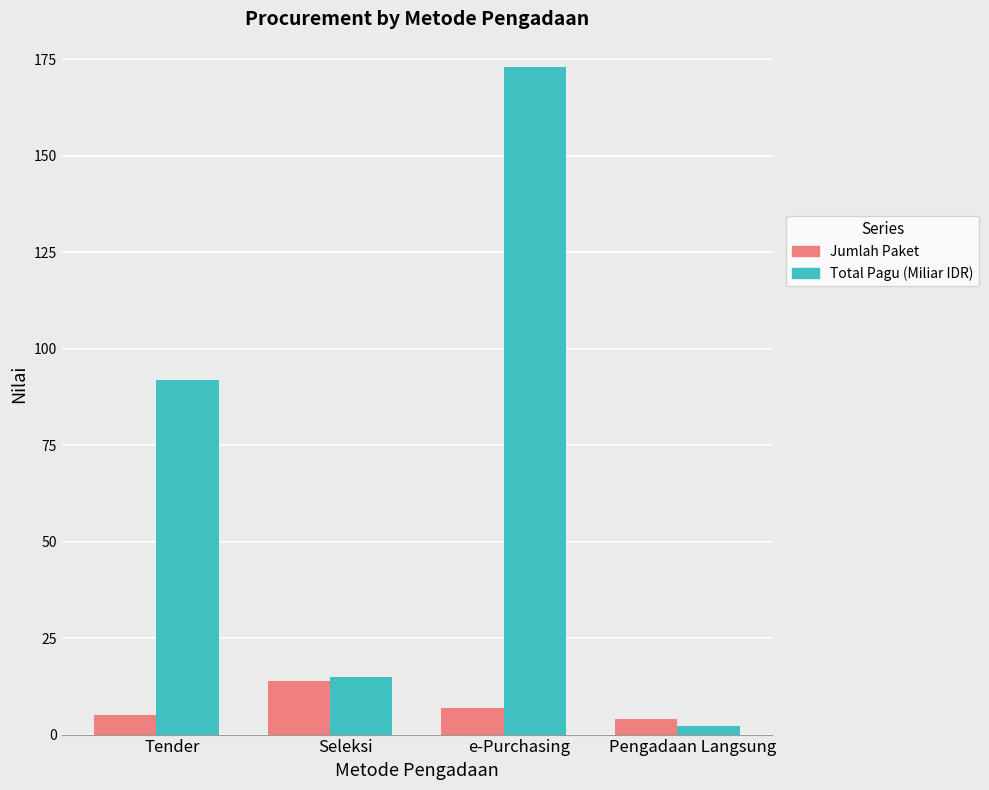

List the series in order of their peak value, highest first.

Total Pagu (Miliar IDR), Jumlah Paket